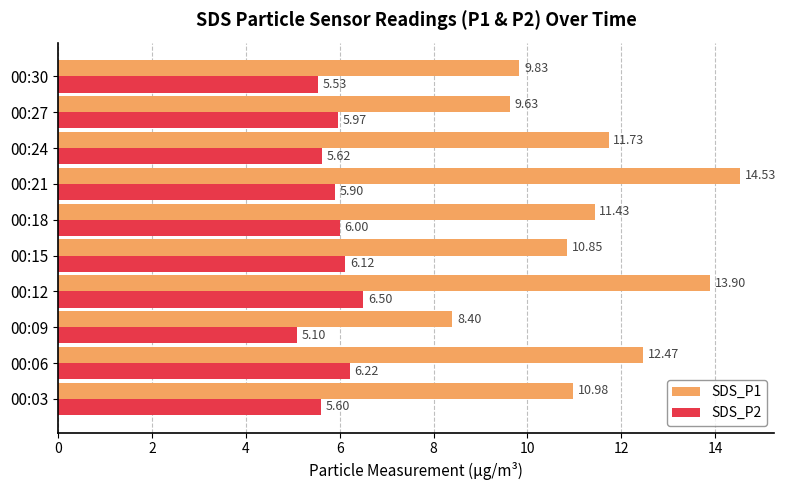

Which series changed the most between 00:06 and 00:15?

SDS_P1